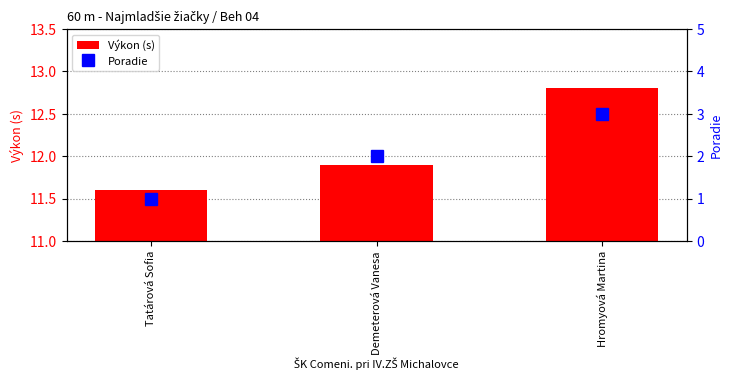

What position from the right is Tatárová Sofia?

3